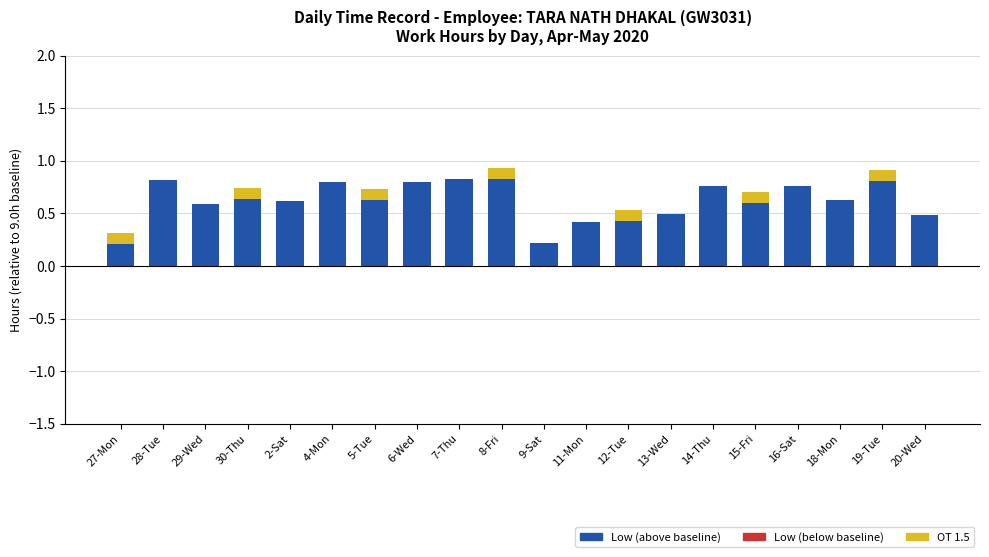

Is it true that Low (above baseline) equals 0.6 at 29-Wed?

True